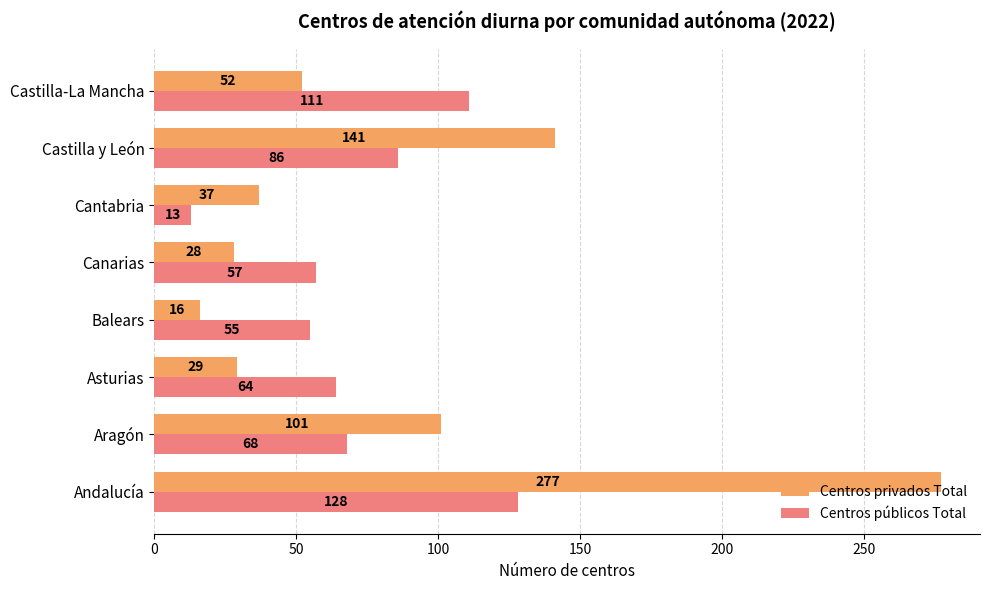

List the series in order of their peak value, highest first.

Centros privados Total, Centros públicos Total